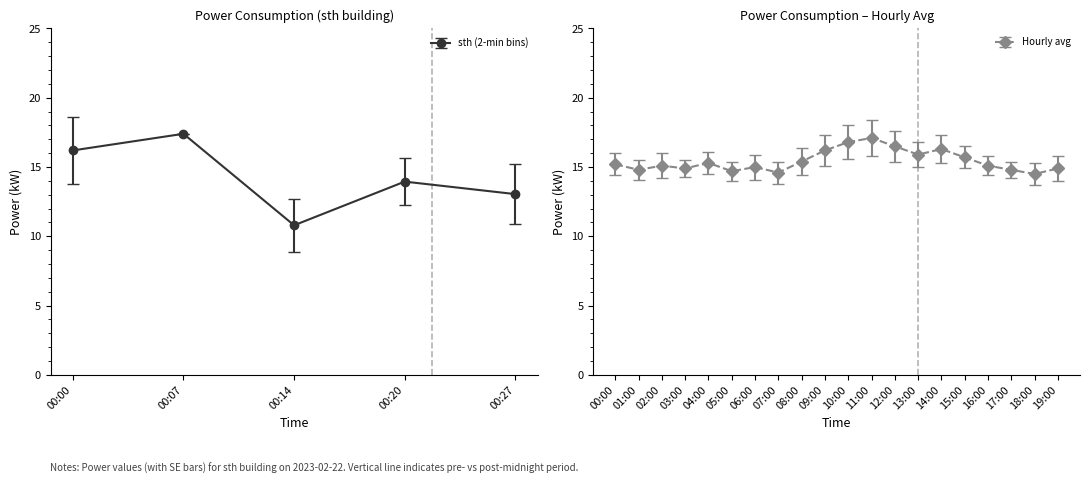

True or false: sth (2-min bins) has more than 1 points higher than both neighbors.

True